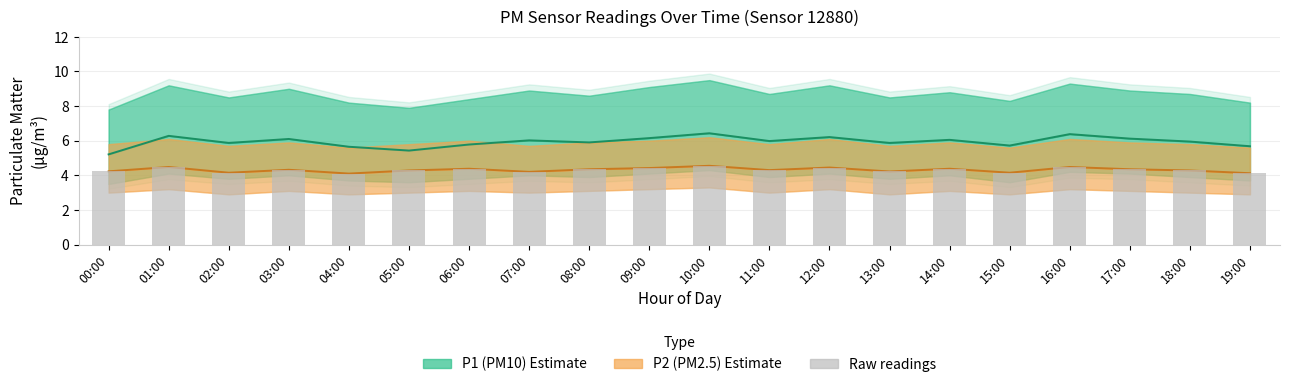

Which category has the highest value across all series?

10:00